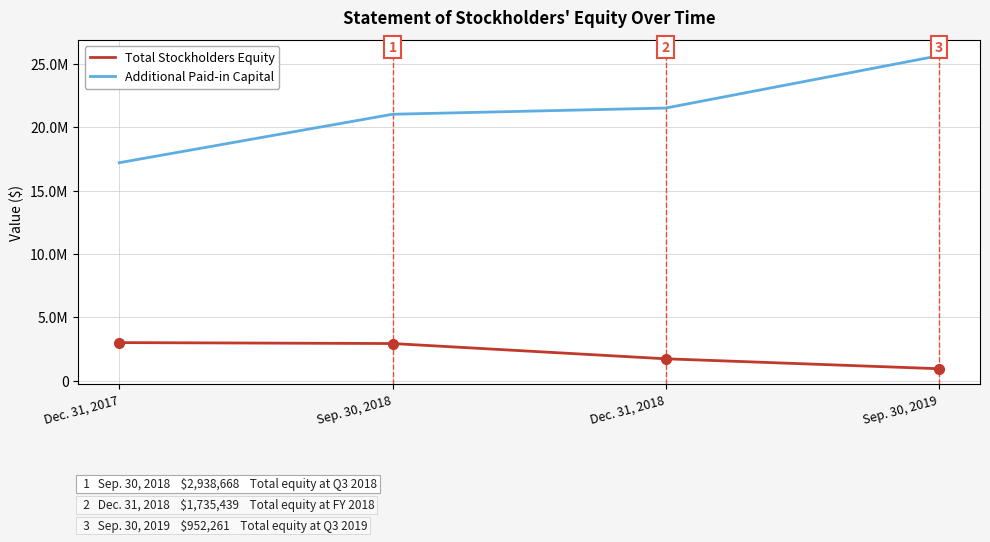

What is the sum of all Total Stockholders Equity values?

8638284